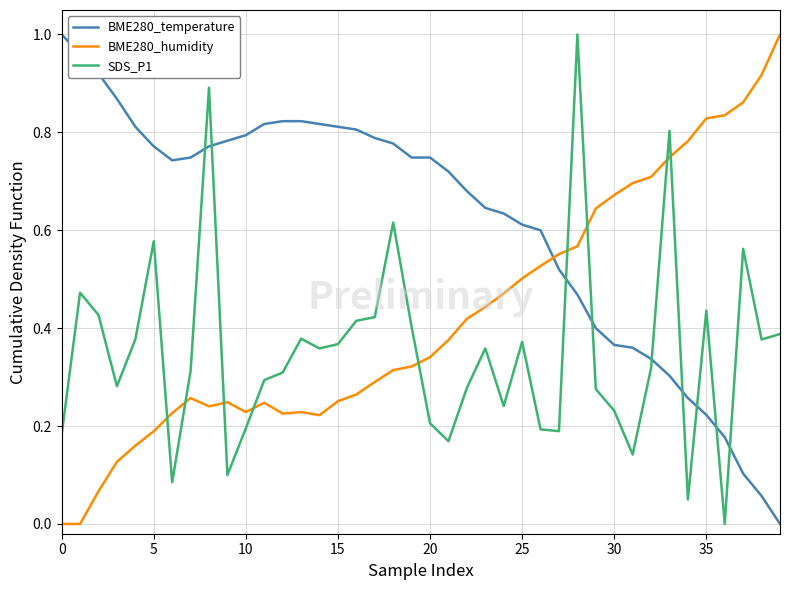

True or false: SDS_P1 has more than 1 interior local peaks.

True